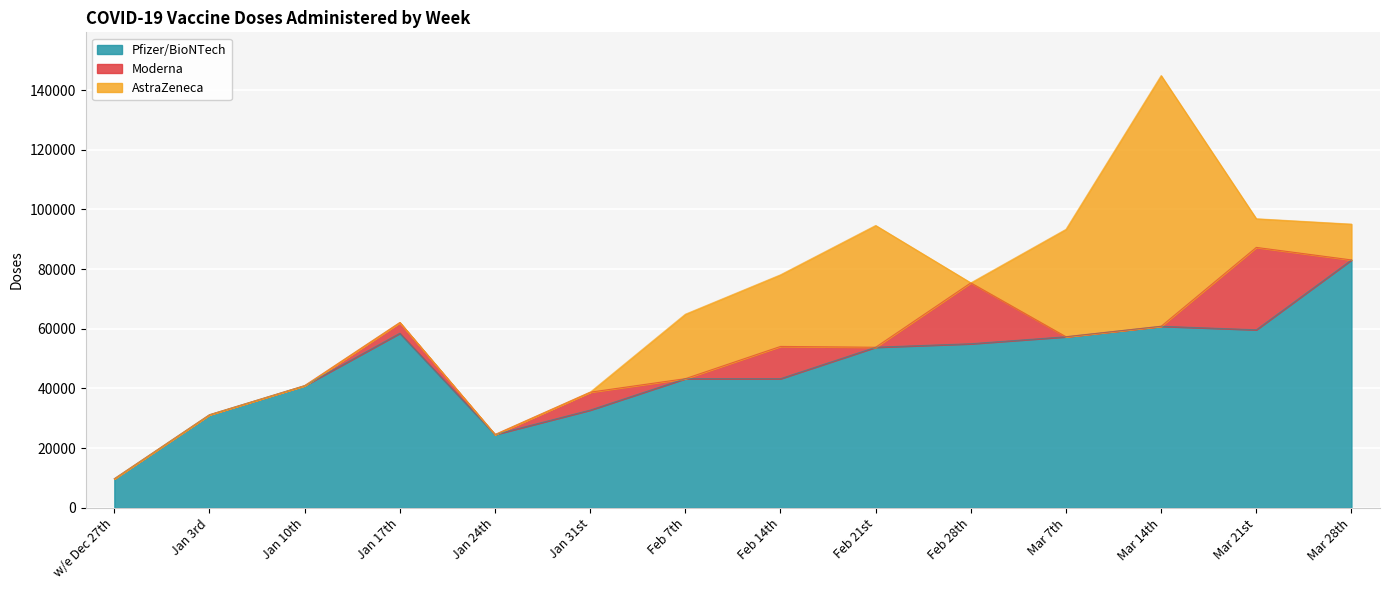

What is the sum of the AstraZeneca values at Feb 21st and Jan 31st?

40800